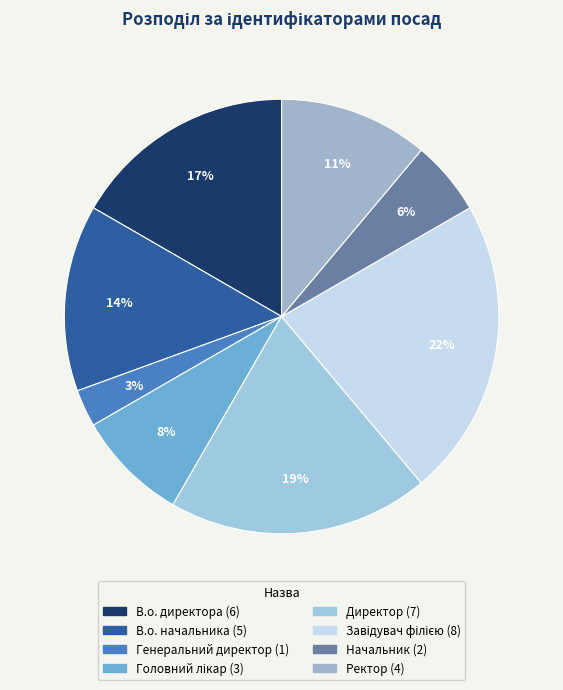

What percentage is NOT represented by Головний лікар?

91.7%